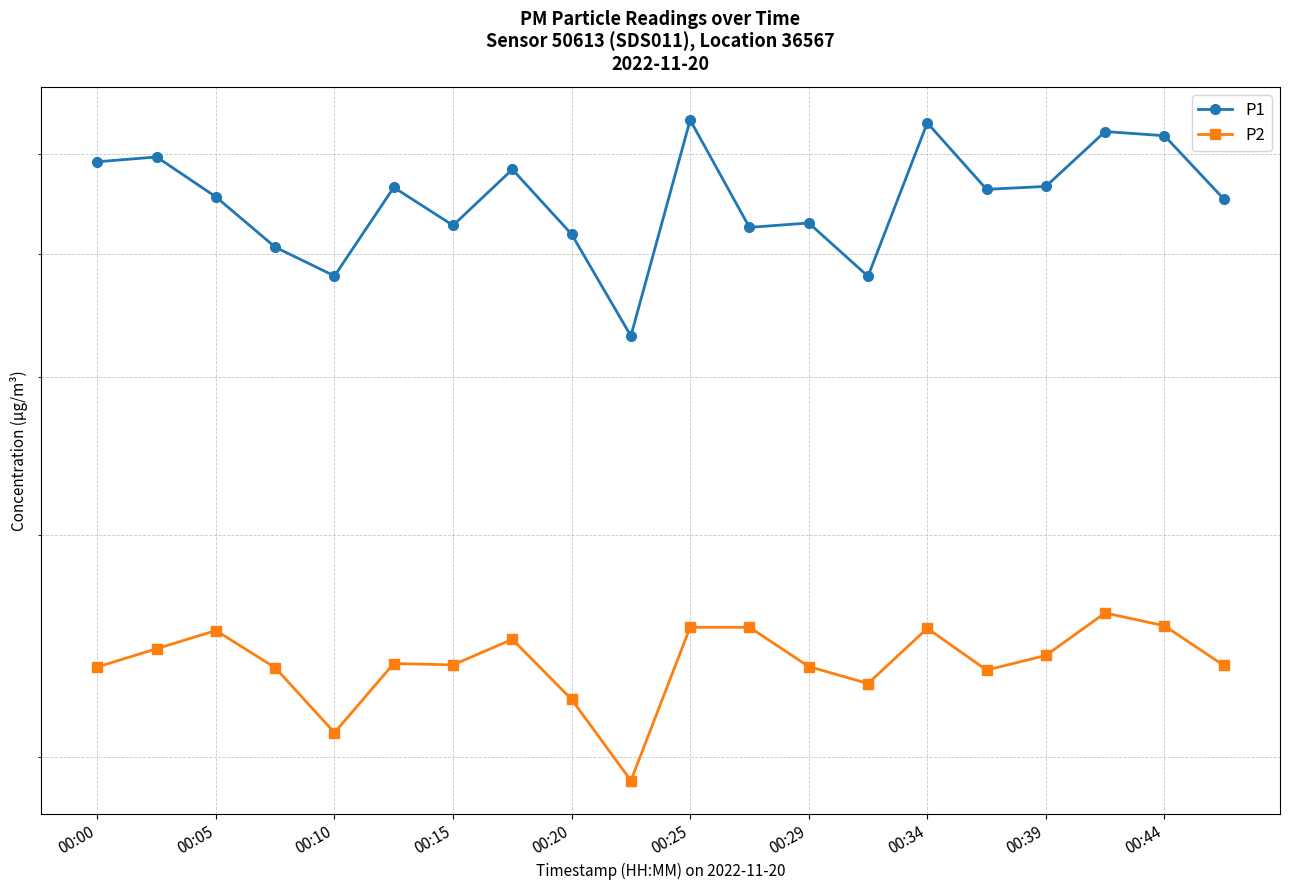

What is the label of the 1st point from the left?

00:00